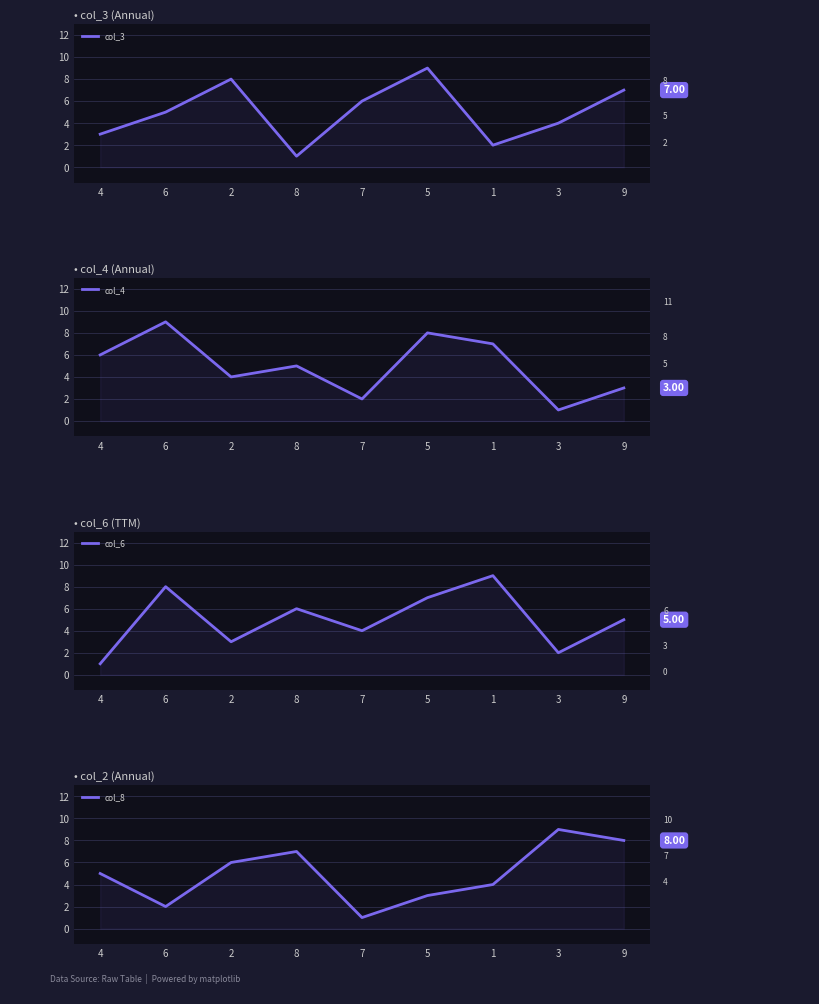

At how many categories does at least one series exceed 6?

7